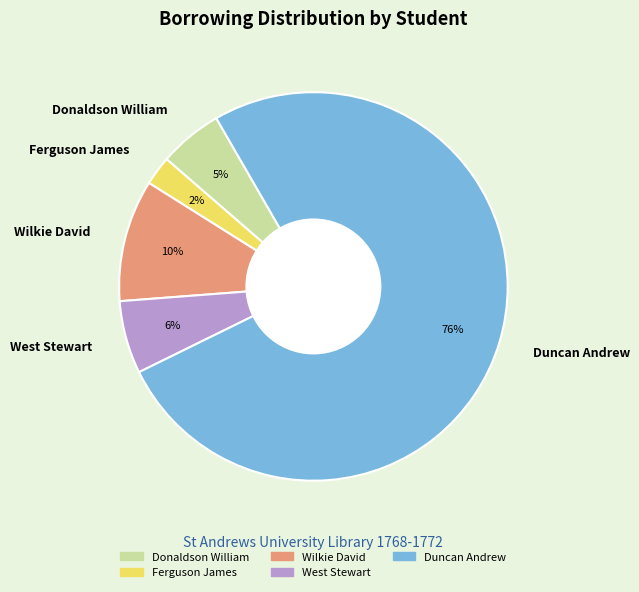

Which slice is the largest?

Duncan Andrew